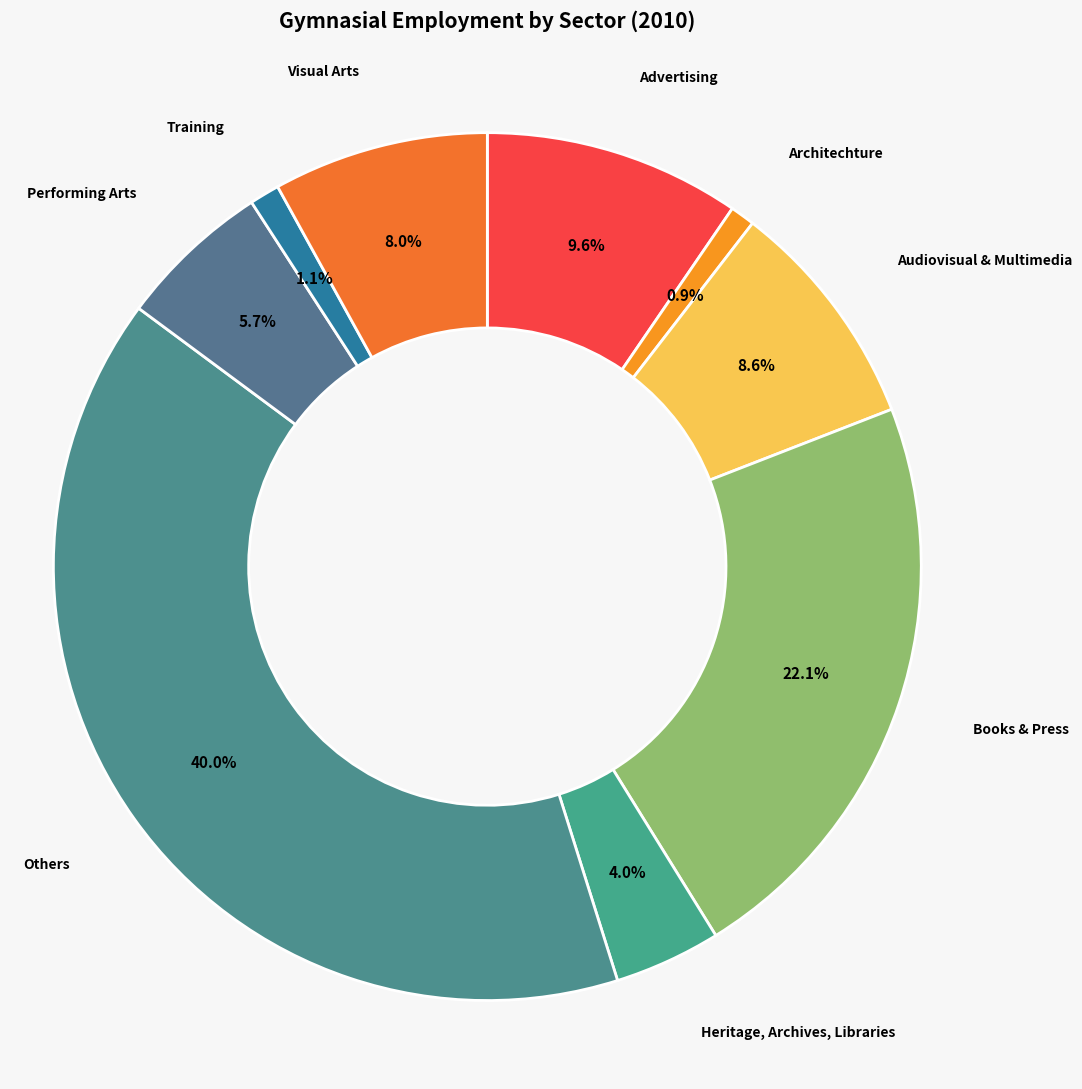

Count the number of slices in the pie.

9